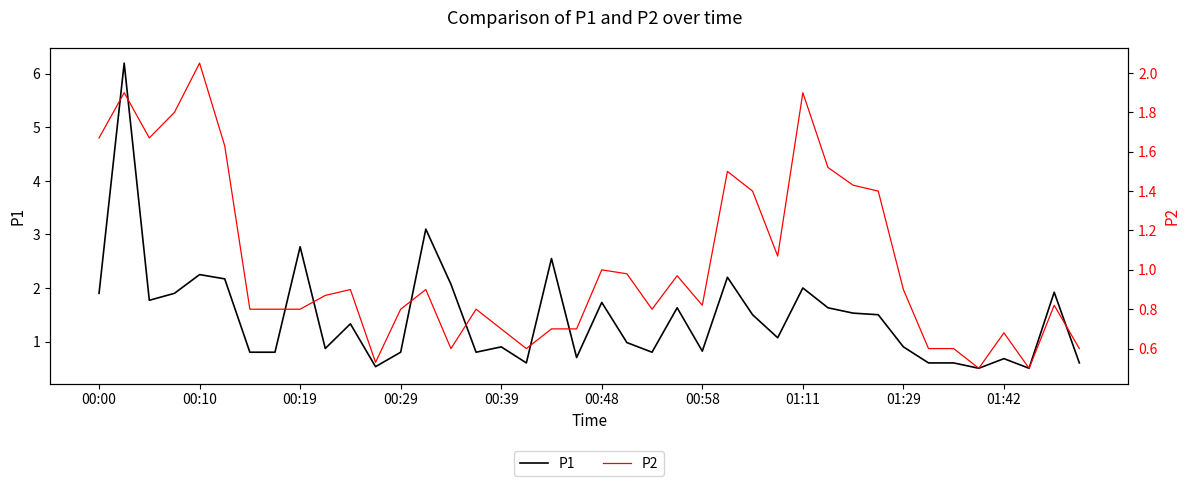

True or false: P1 and P2 intersect in this chart.

False